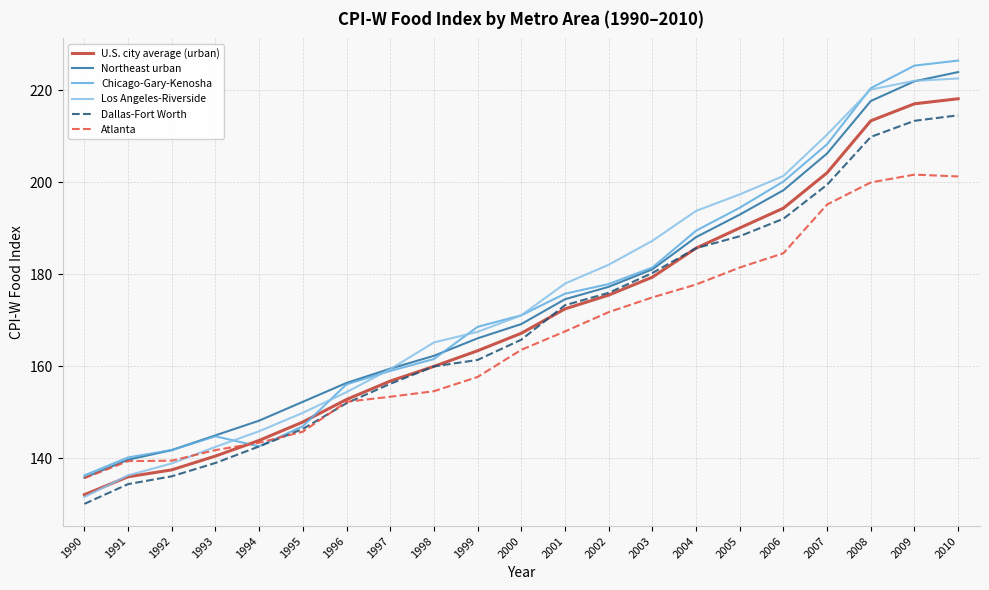

Which series has the largest range (max minus min)?

Los Angeles-Riverside